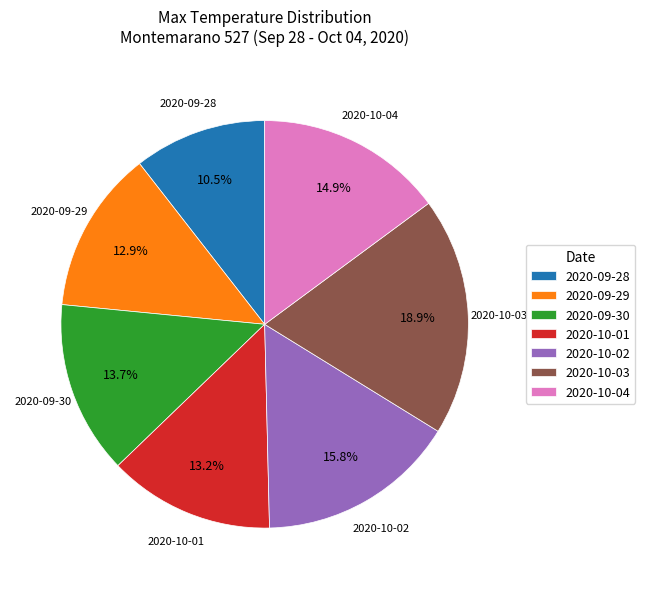

Do 2020-10-01 and 2020-10-03 together represent more than half of the pie?

No